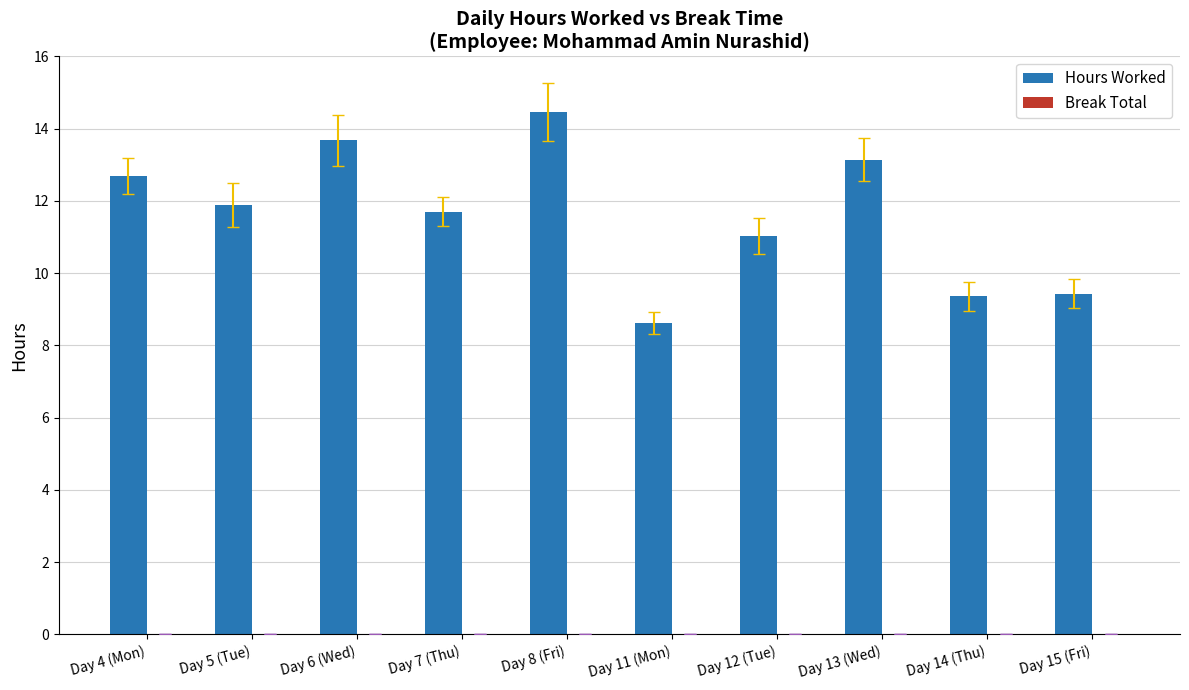

Which category has the highest value across all series?

Day 8 (Fri)